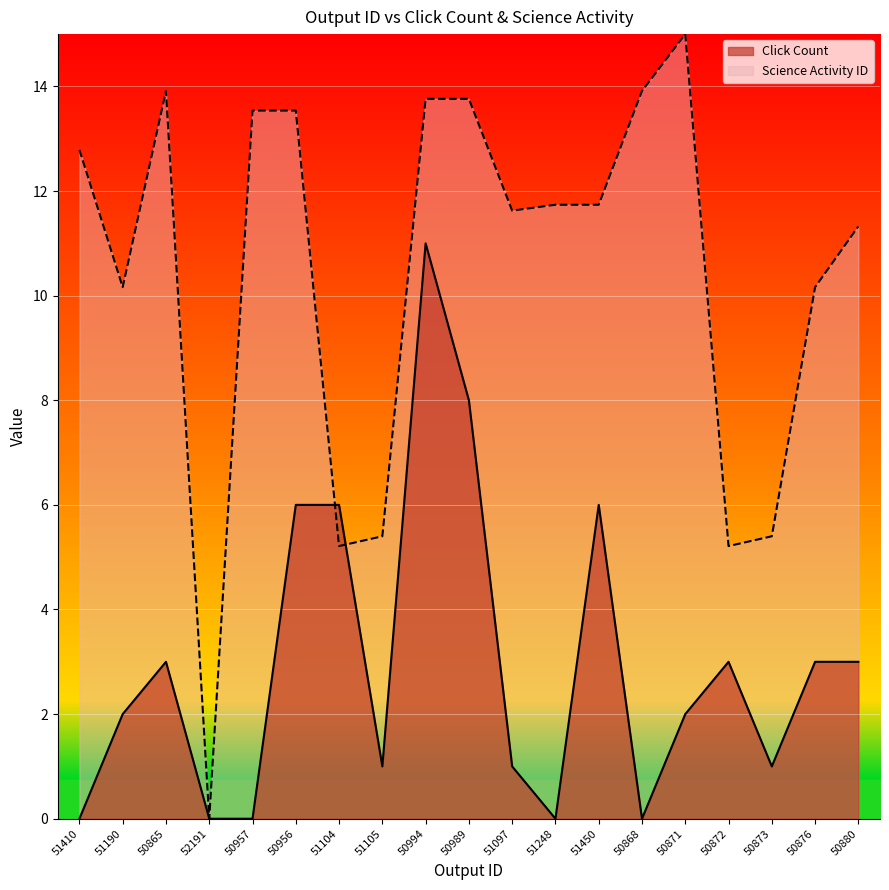

What is the difference between the highest and lowest values at 51190?

8.2